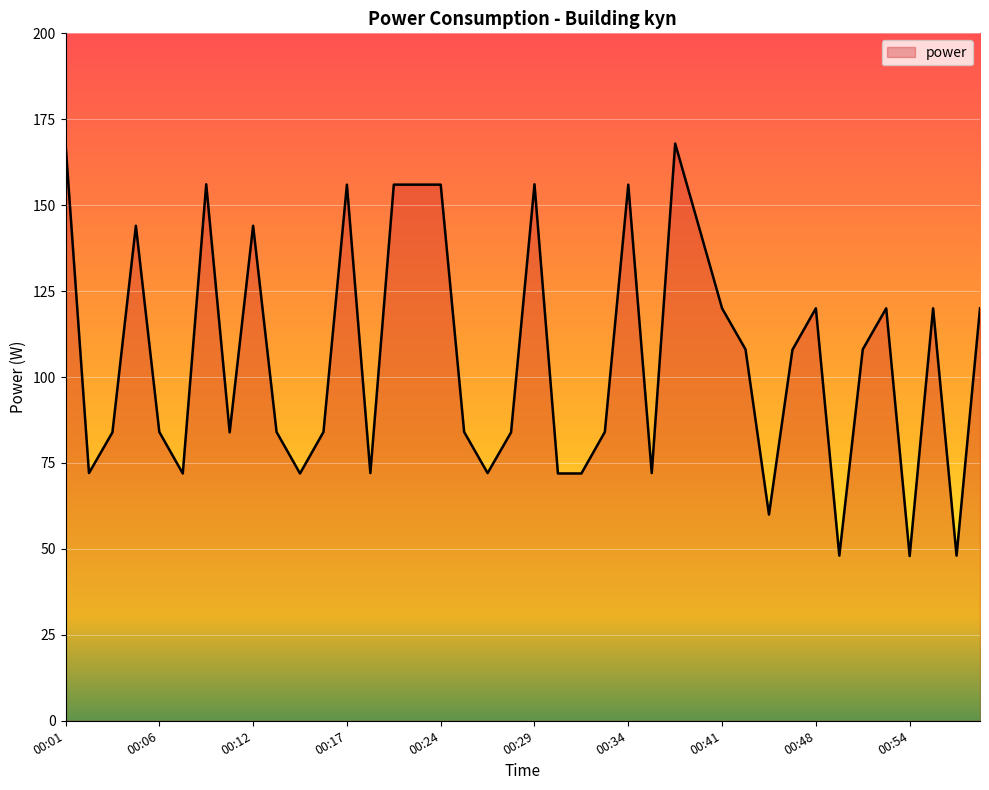

What is the smallest value displayed?

47.9